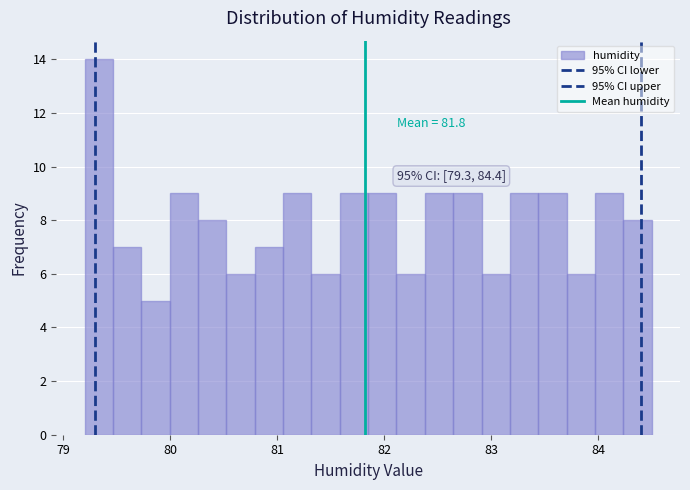

Around what value on the x-axis is the tallest bar? Give the approximate position of its centre, as read against the axis.

79.3